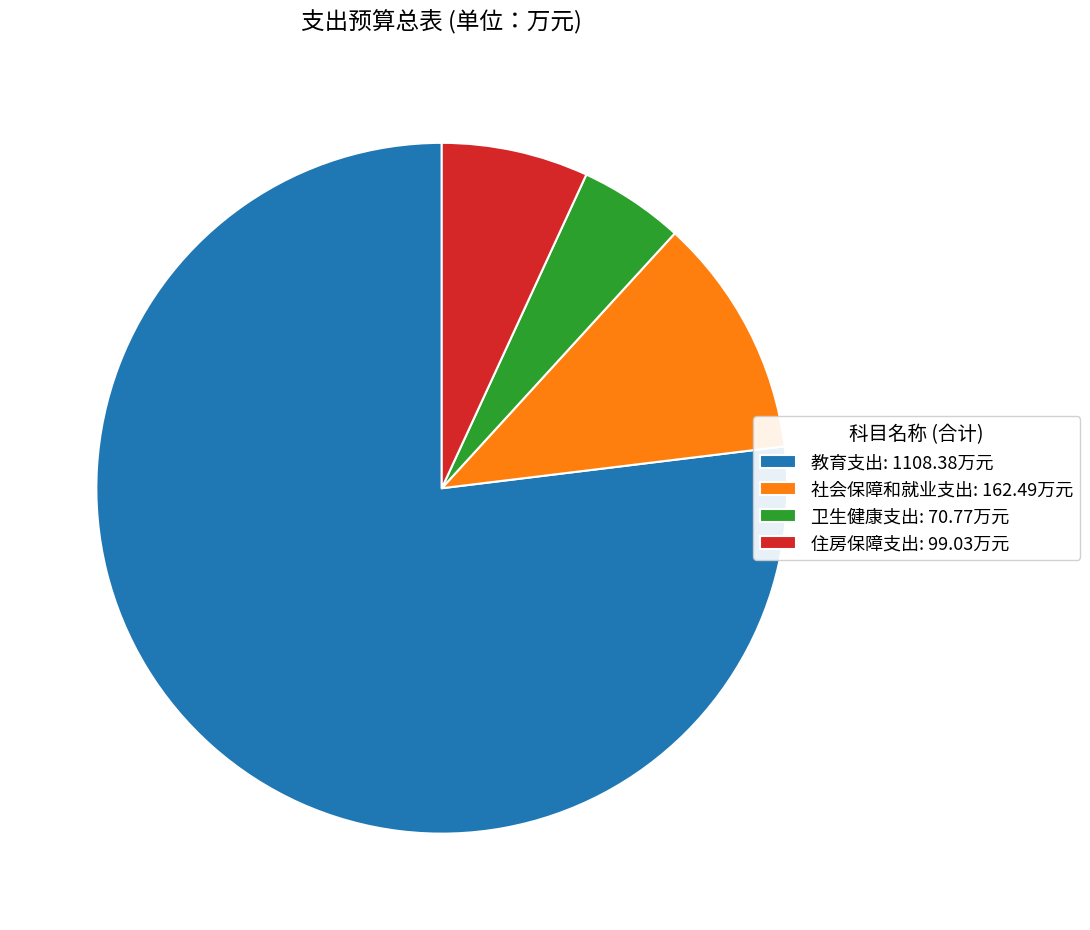

Is 教育支出 the majority of the pie?

Yes